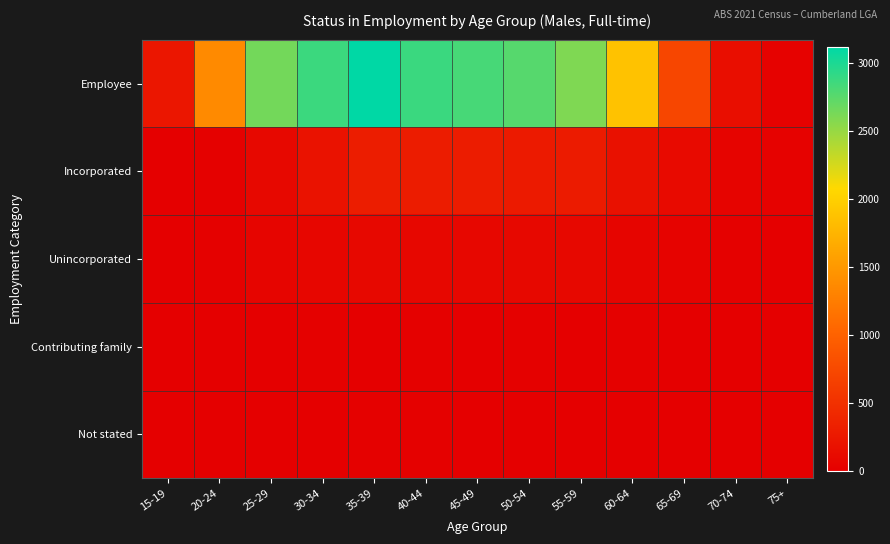

Which series has the largest total across all categories?

Employee